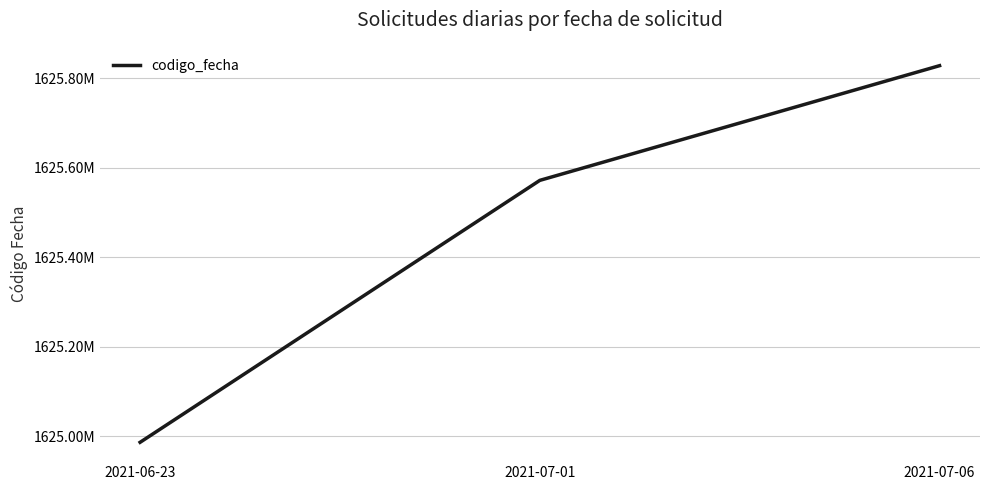

Reading right to left, extract all data points from this chart.

1625828606	1625572066	1624986171